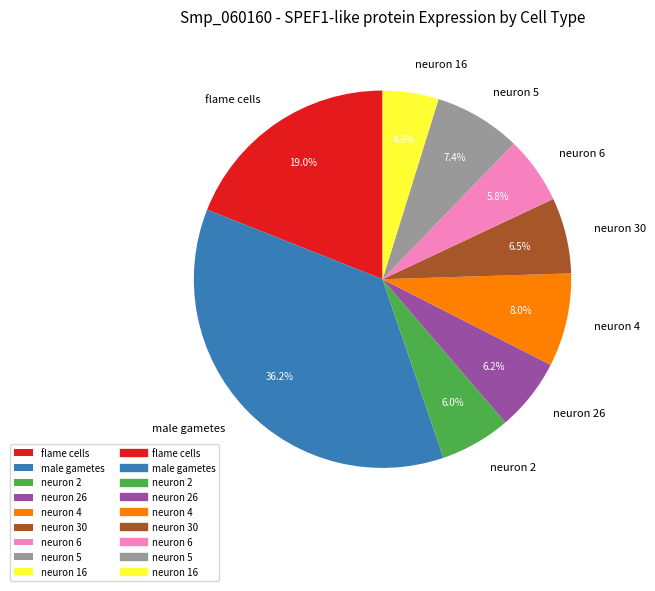

How many slices are in this pie chart?

9